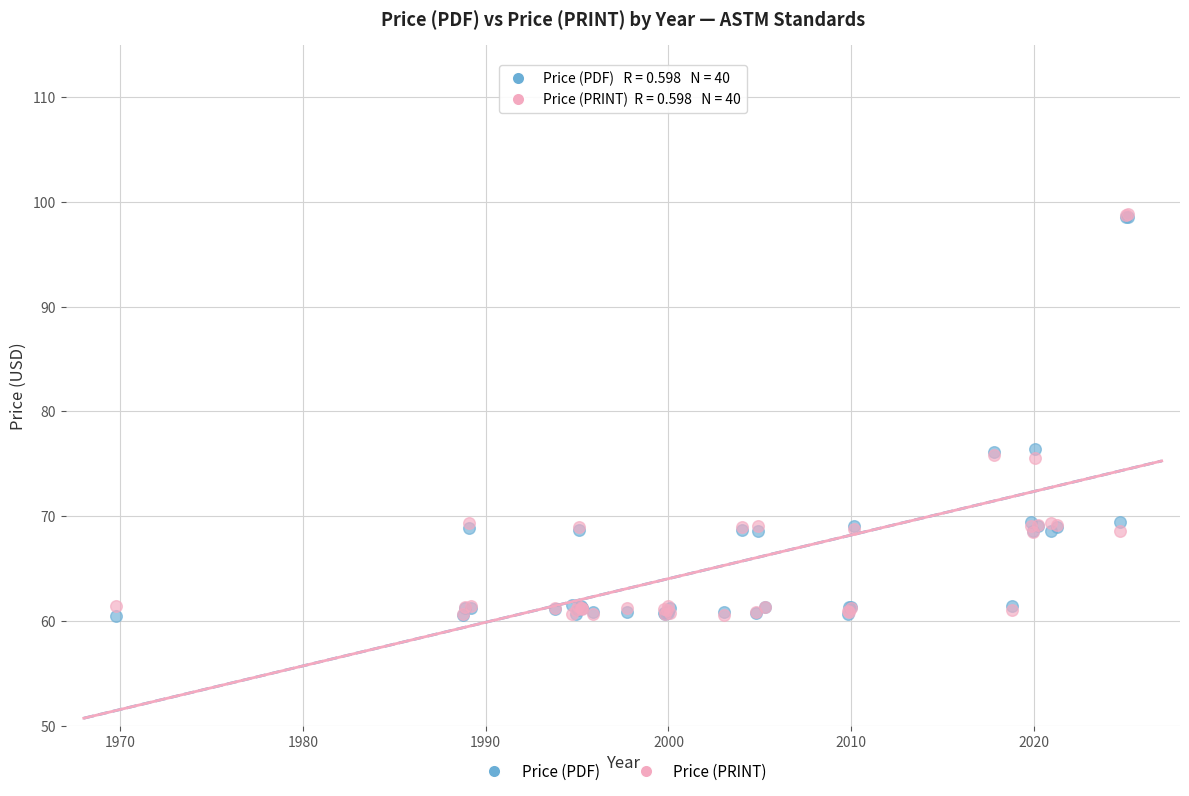

What are all the series names shown in the legend?

Price (PDF), Price (PRINT)